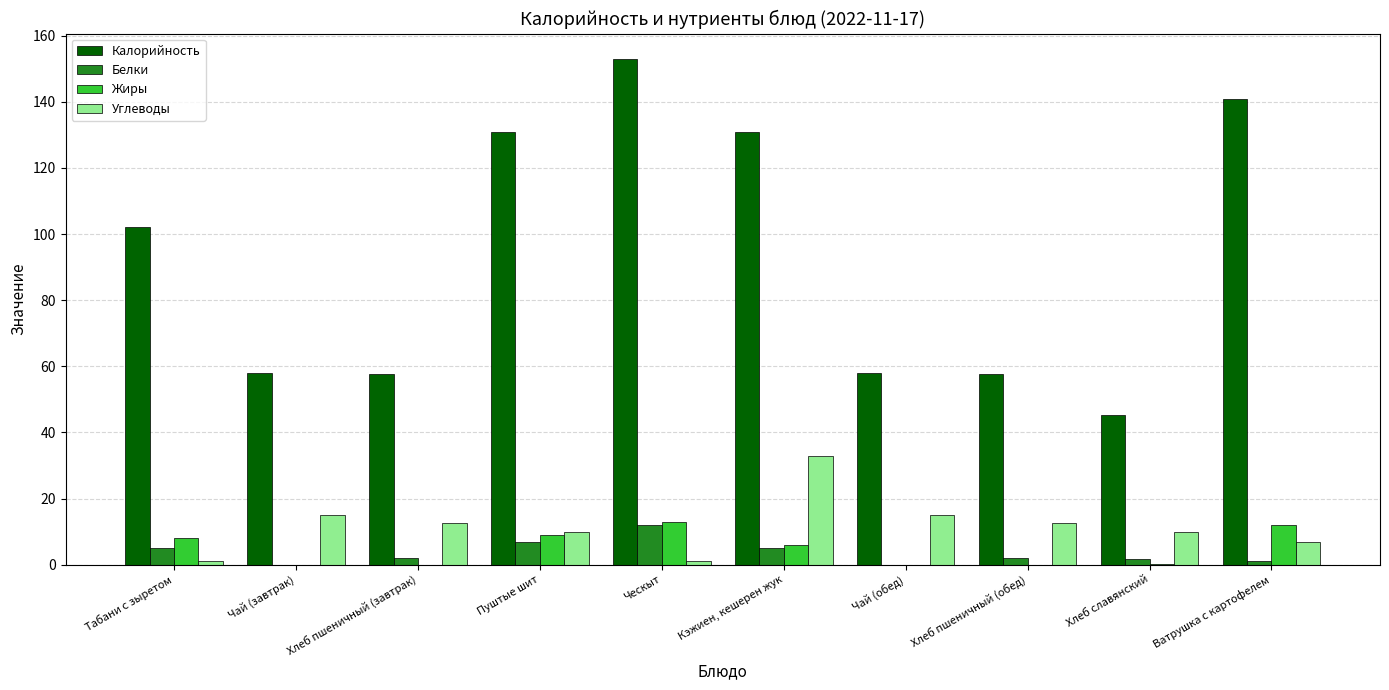

What is the sum of the Жиры values at Чай (обед) and Кэжиен, кешерен жук?

6.0